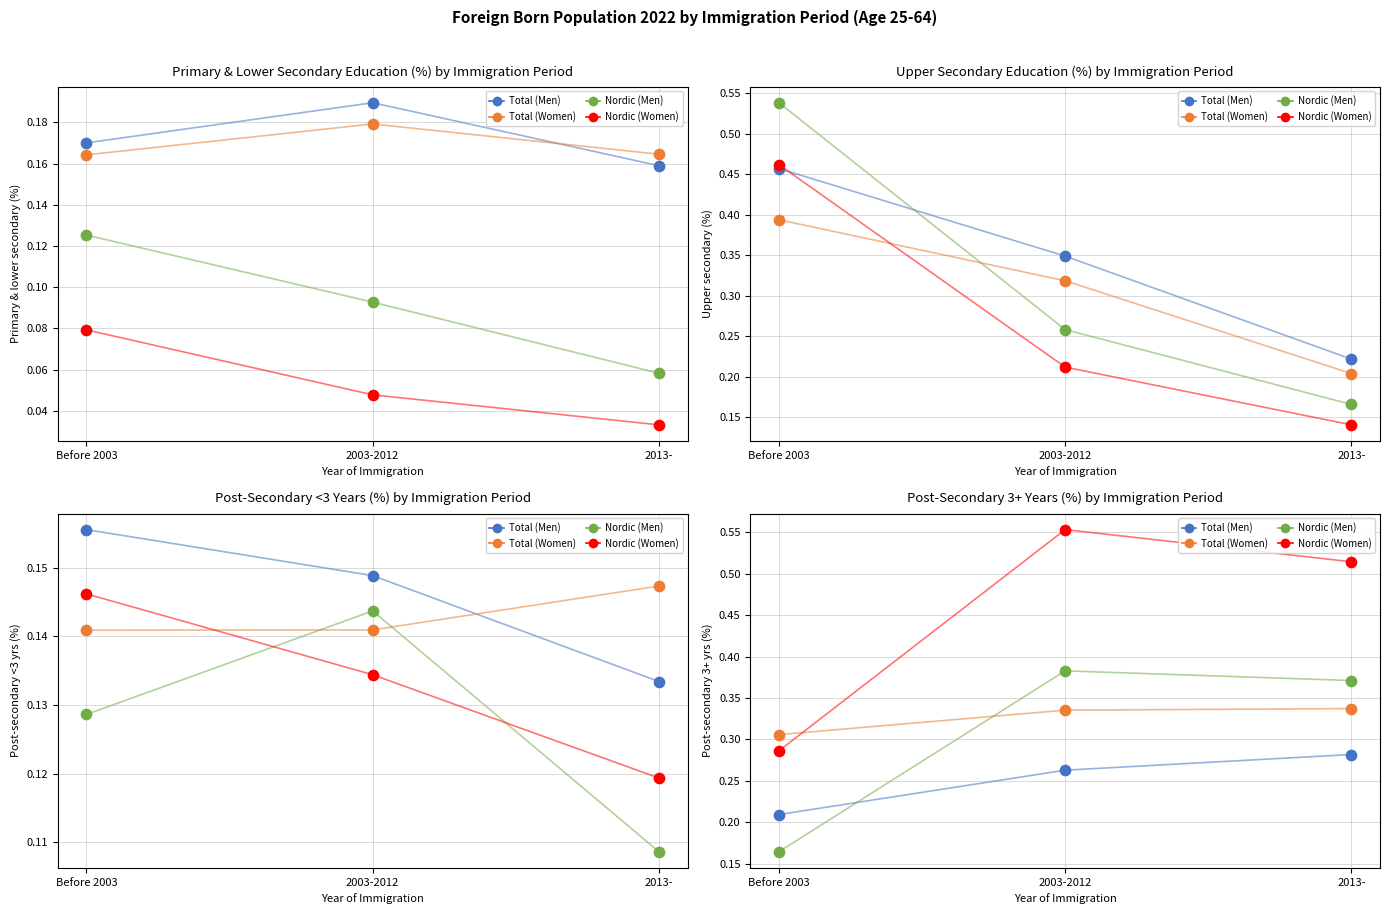

Which series contains the highest Y value?

Nordic (Women)